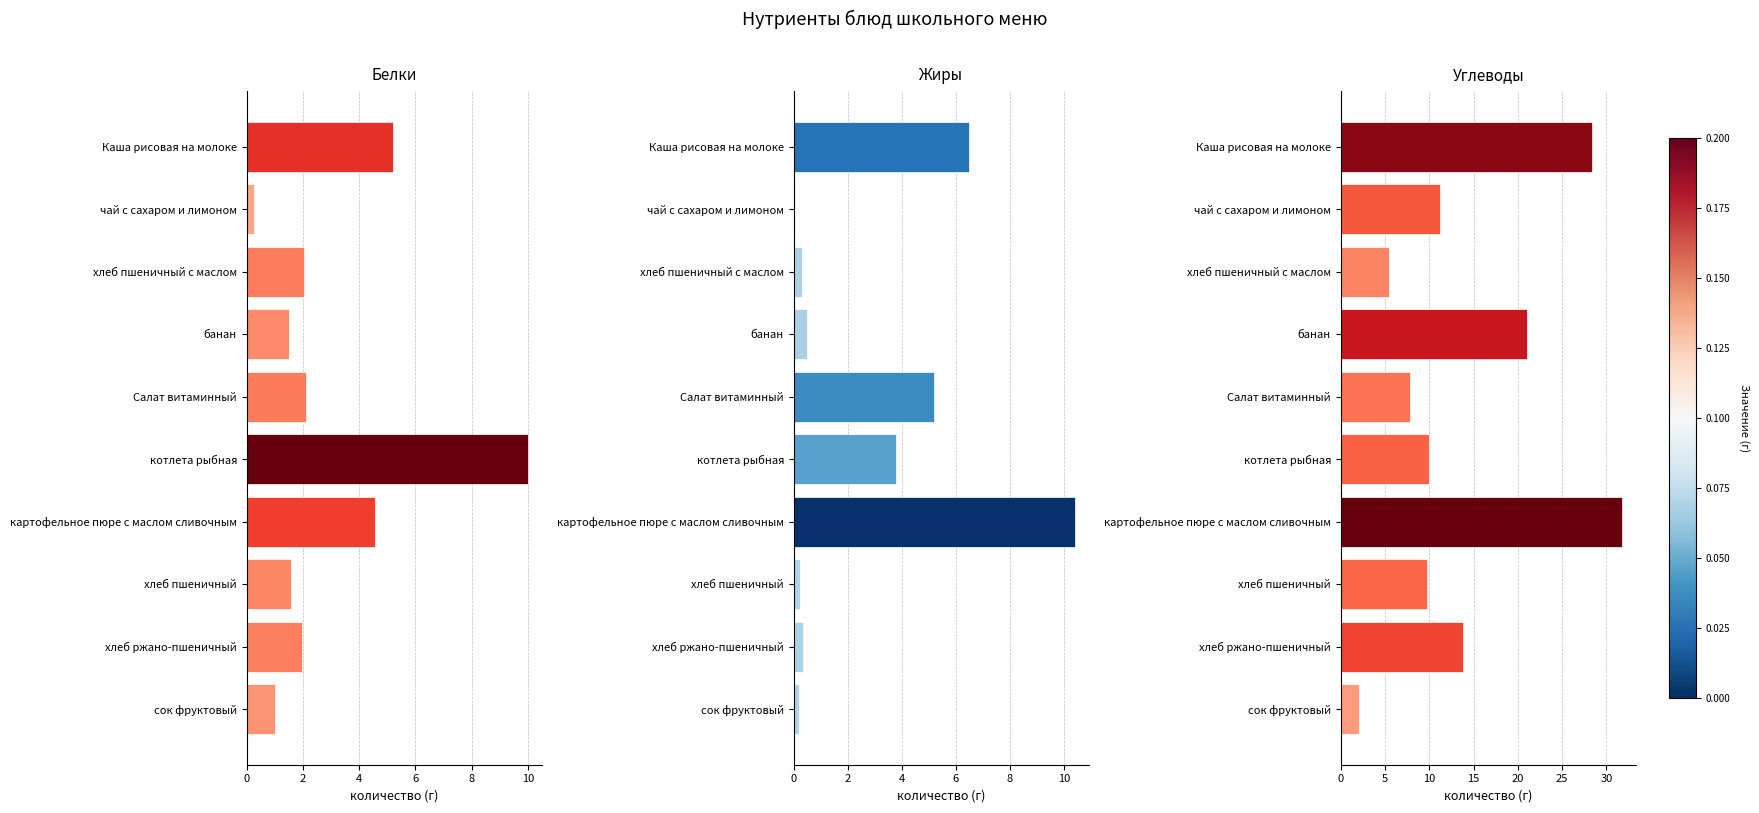

What is the difference between the highest and lowest values at 0?

23.2